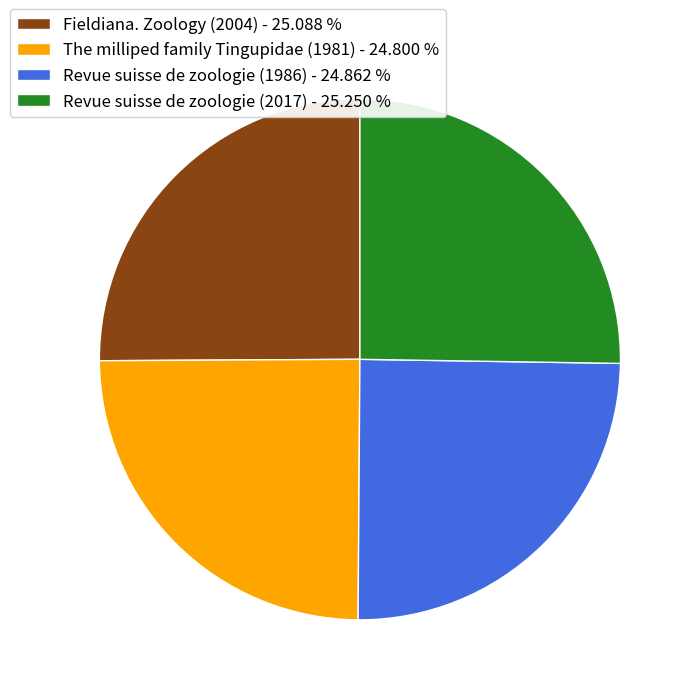

Is it true that Revue suisse de zoologie (2017) is 25% of the pie?

True